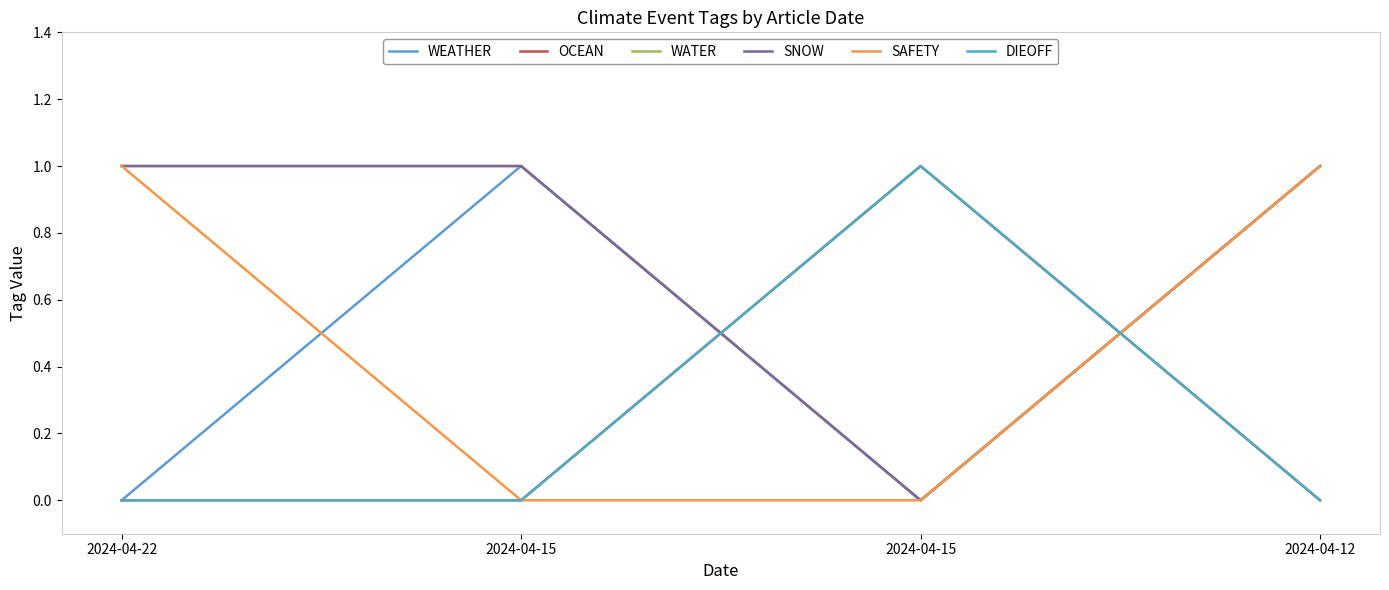

What is the difference between the highest and lowest values at 2024-04-22?

1